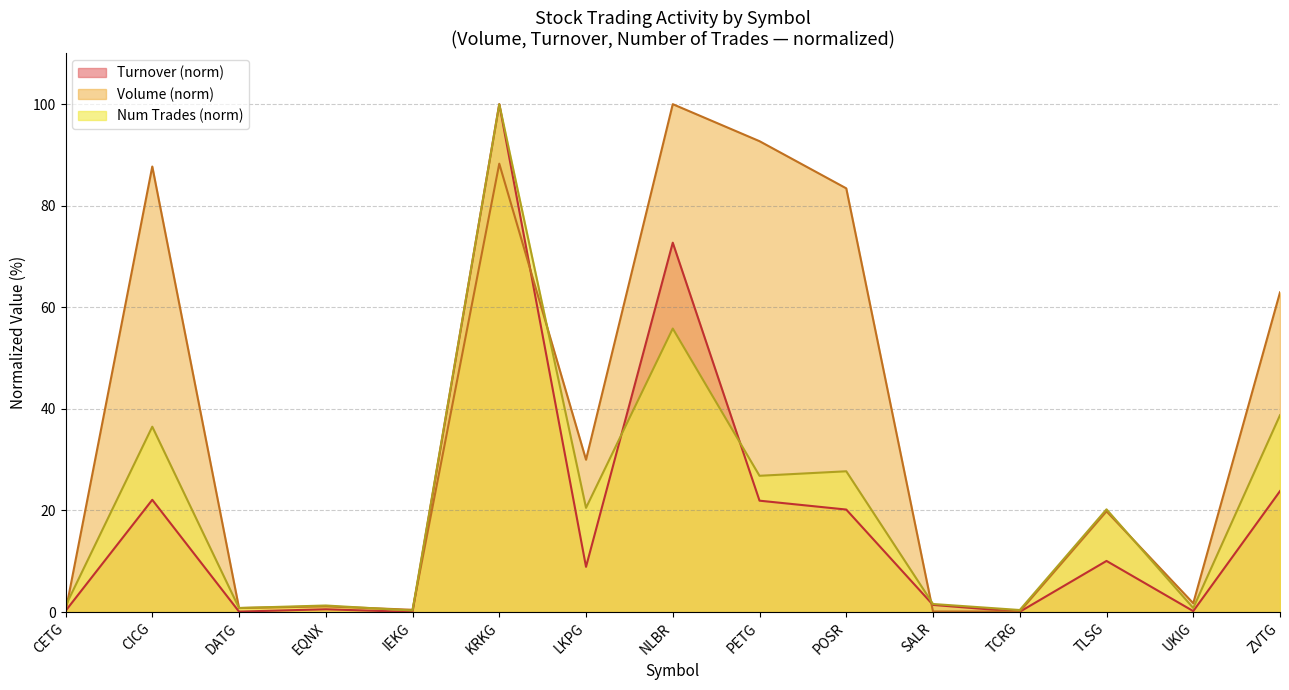

Between which two adjacent categories do Num_trades and Volume first intersect?

CETG and CICG